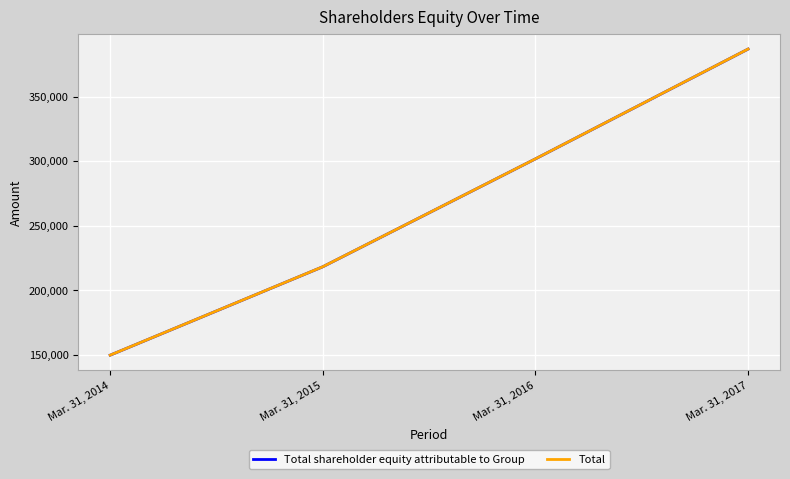

What is the total value across all series at Mar. 31, 2015?

436216